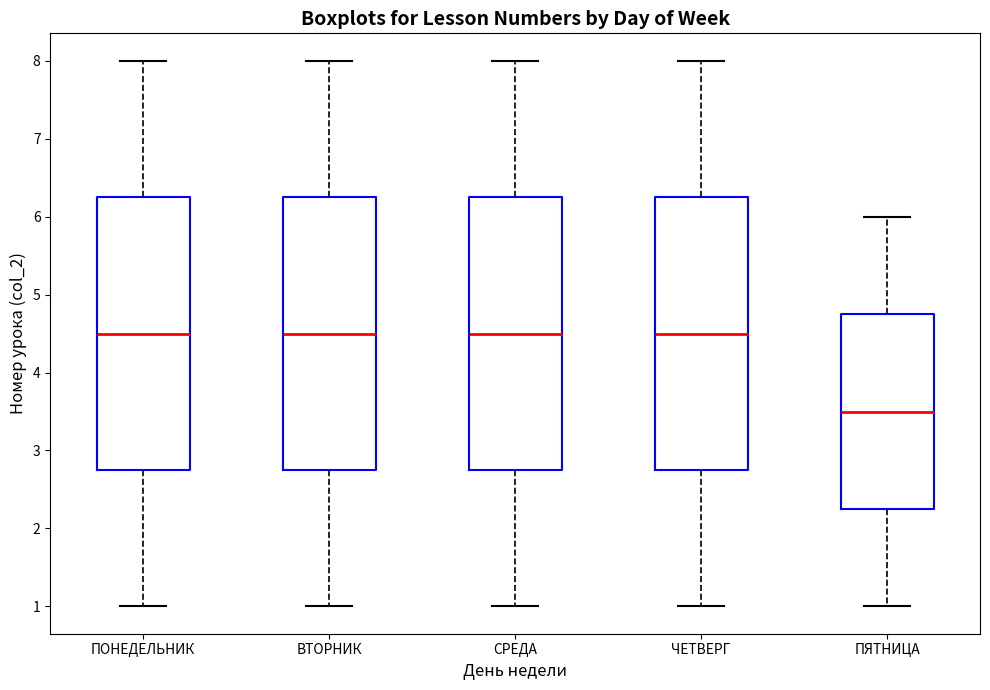

Reading left to right, transcribe this box plot: for each box, give where its median line is, the range the box spans, and where its two whiskers end, as read against the y-axis. The values are not printed on the chart, so give them approximately, as read against the axis.

ПОНЕДЕЛЬНИК: median 4.5, box 2.8 to 6.3, whiskers 1.0 to 8.0
ВТОРНИК: median 4.5, box 2.8 to 6.3, whiskers 1.0 to 8.0
СРЕДА: median 4.5, box 2.8 to 6.3, whiskers 1.0 to 8.0
ЧЕТВЕРГ: median 4.5, box 2.8 to 6.3, whiskers 1.0 to 8.0
ПЯТНИЦА: median 3.5, box 2.3 to 4.8, whiskers 1.0 to 6.0